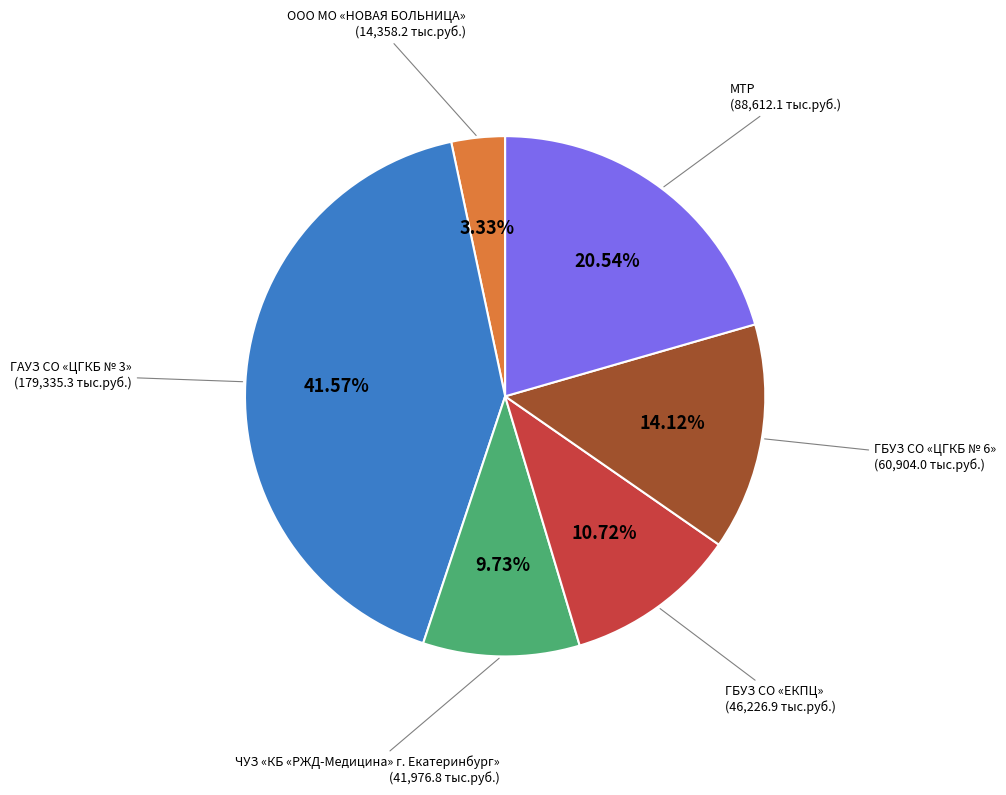

Is it true that ЧУЗ «КБ «РЖД-Медицина» г. Екатеринбург» is 10% of the pie?

True